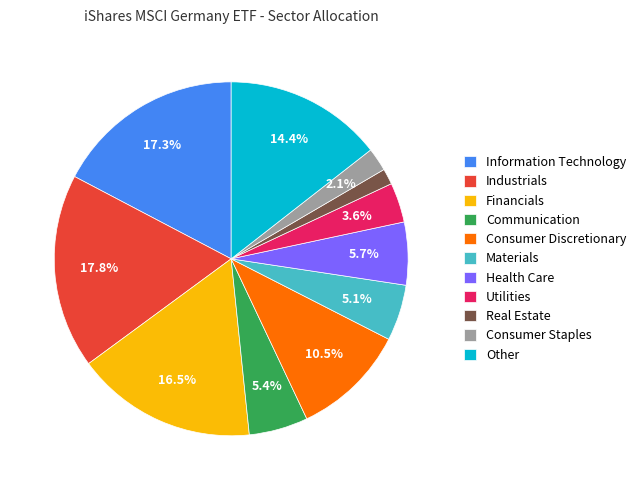

Does Information Technology account for over 50% of the chart?

No